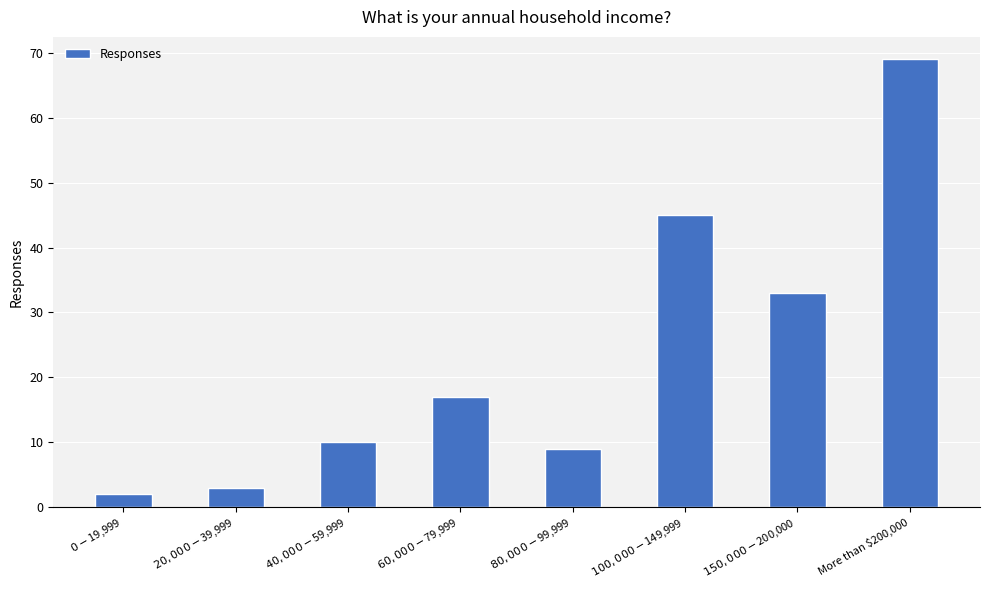

What is the difference between the values at $0-$19,999 and $80,000-$99,999?

7